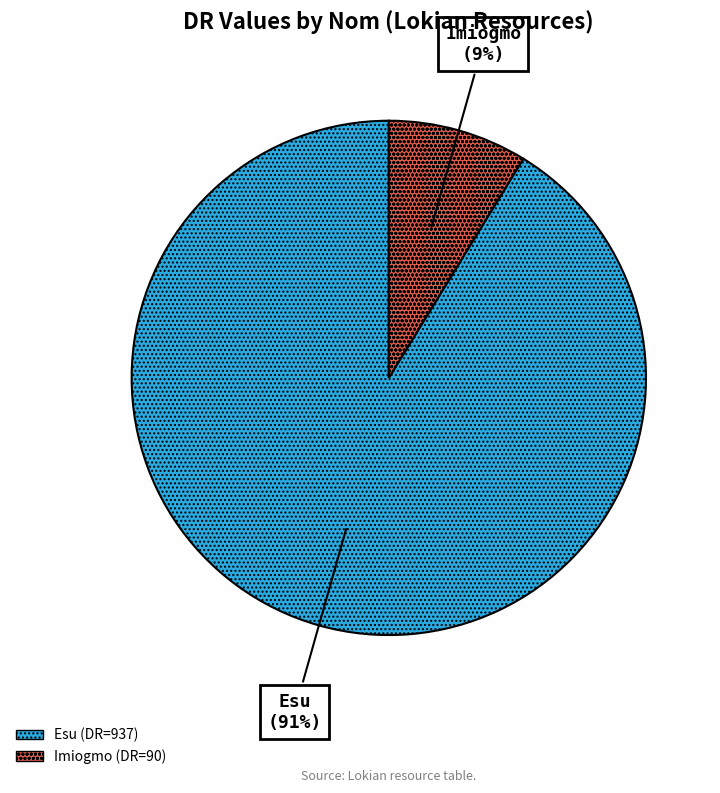

To the nearest percent, what portion does Esu represent?

91%